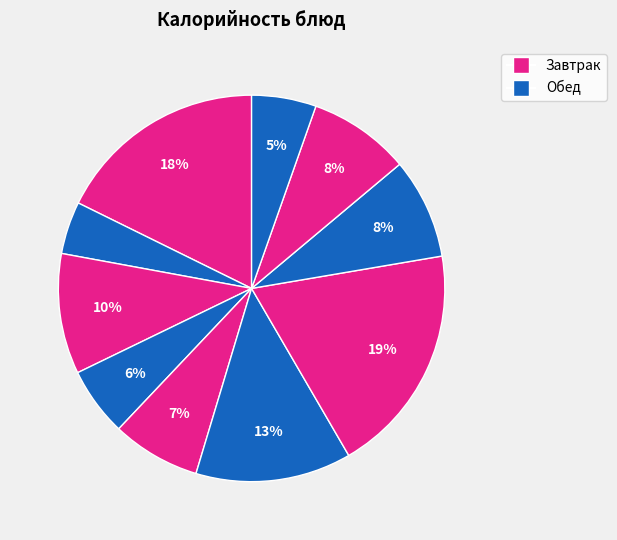

How many slices are in this pie chart?

10